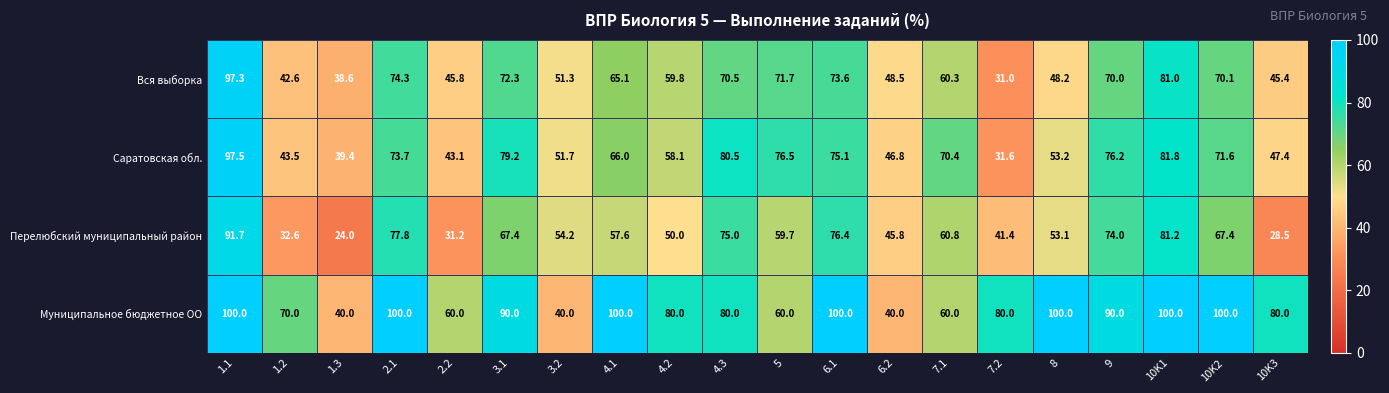

Is it true that Саратовская обл. equals 93.2 at 7.1?

False